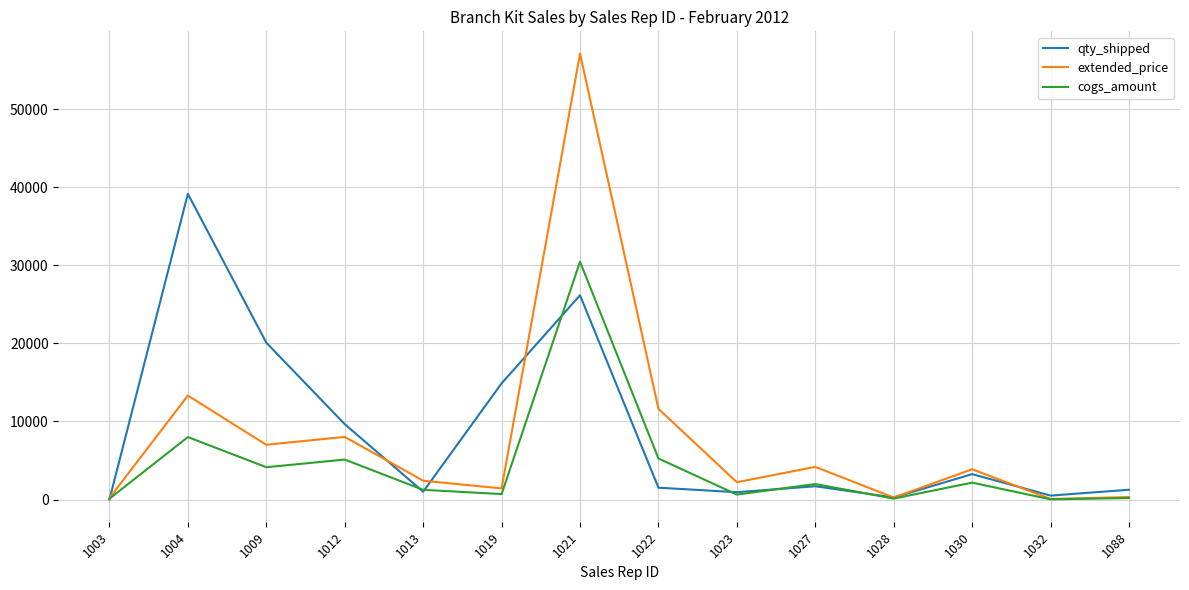

How many interior local peaks does the extended_price series have?

5